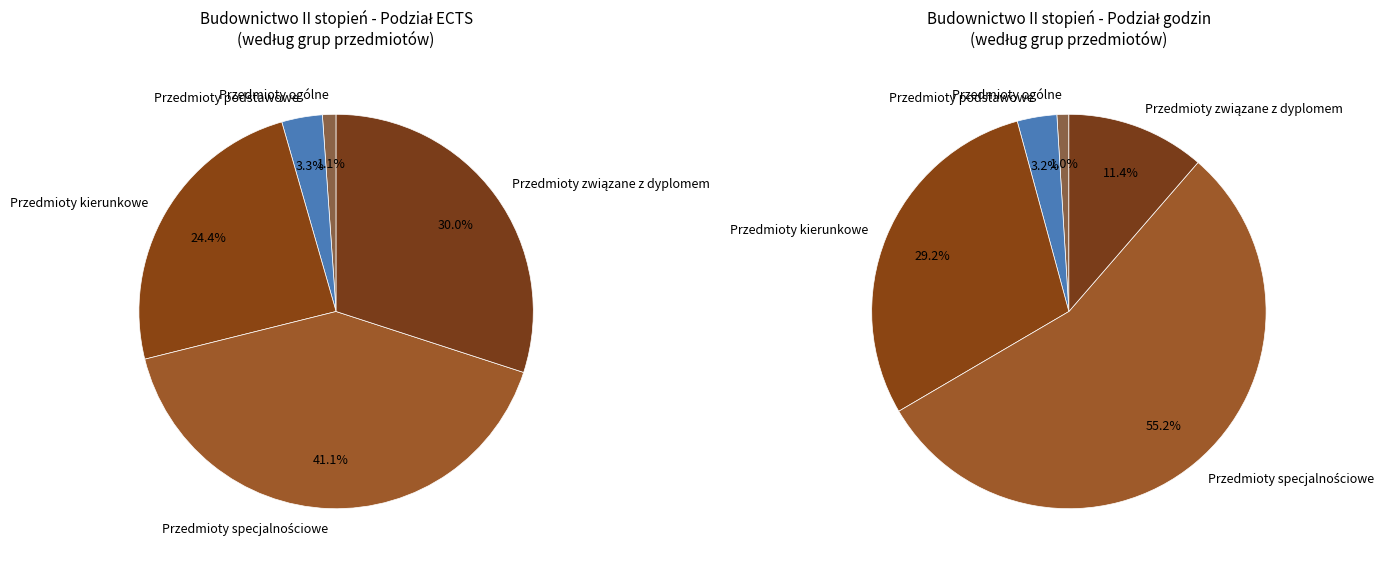

To the nearest percent, what is the combined percentage of Przedmioty ogólne and Przedmioty związane z dyplomem?

31%